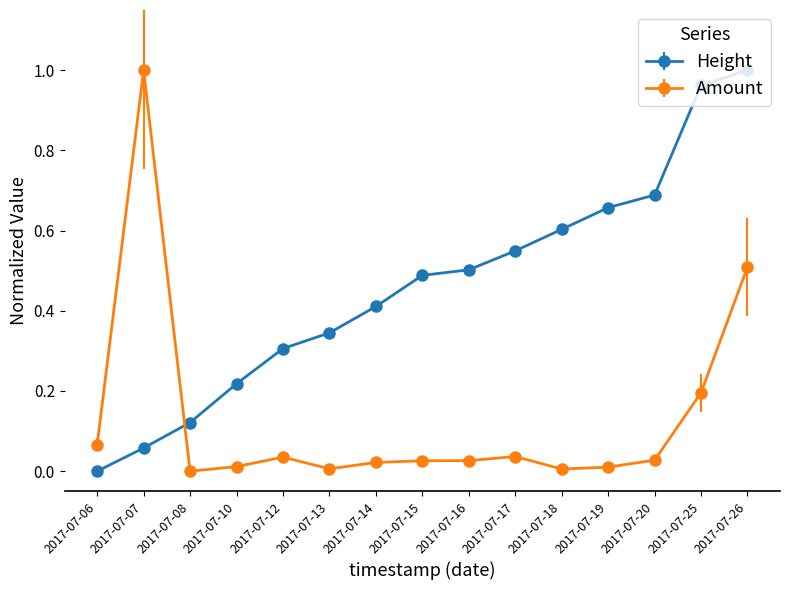

How many lines are shown in the chart?

2